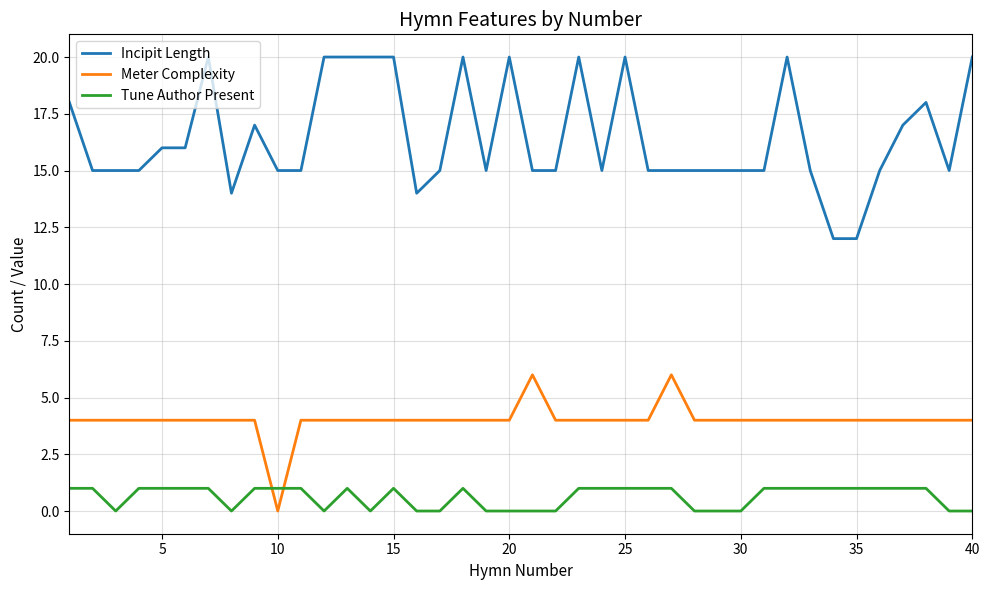

Which series has the largest range (max minus min)?

Incipit Length